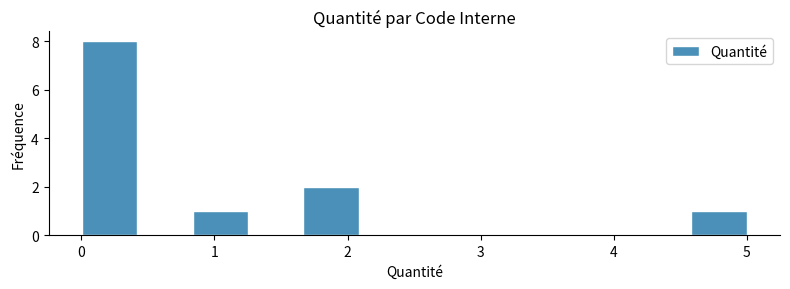

Reading left to right, list every bar in this chart as the range it spans on the x-axis followed by its height. Neither the bar edges nor the heights are printed on the chart, so give them approximately, as read against the axes.

0.0 to 0.4: 8
0.4 to 0.8: 0
0.8 to 1.3: 1
1.3 to 1.7: 0
1.7 to 2.1: 2
2.1 to 2.5: 0
2.5 to 2.9: 0
2.9 to 3.3: 0
3.3 to 3.8: 0
3.8 to 4.2: 0
4.2 to 4.6: 0
4.6 to 5.0: 1